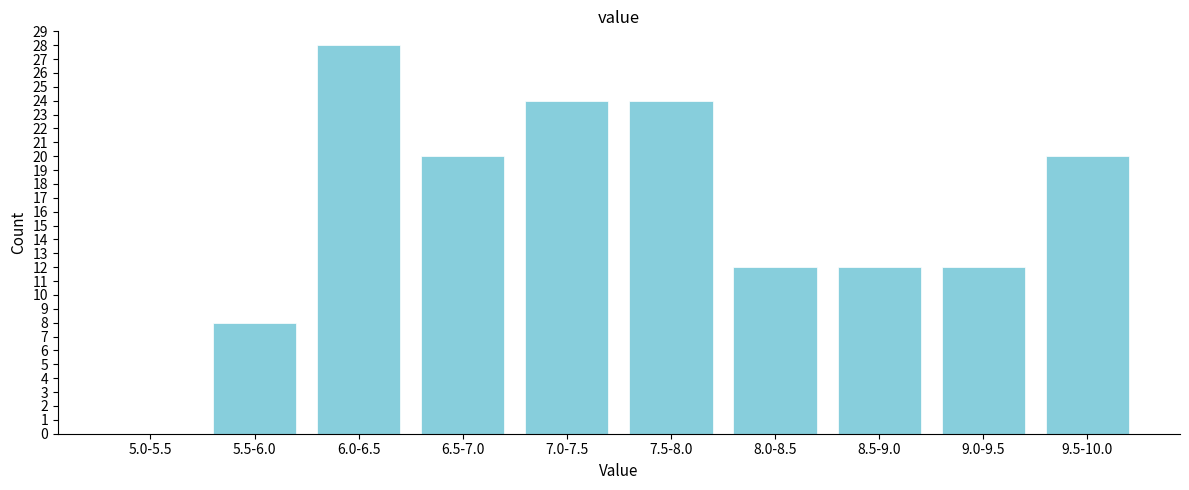

Reading right to left, extract all data points from this chart.

9.5-10.0=20	9.0-9.5=12	8.5-9.0=12	8.0-8.5=12	7.5-8.0=24	7.0-7.5=24	6.5-7.0=20	6.0-6.5=28	5.5-6.0=8	5.0-5.5=0